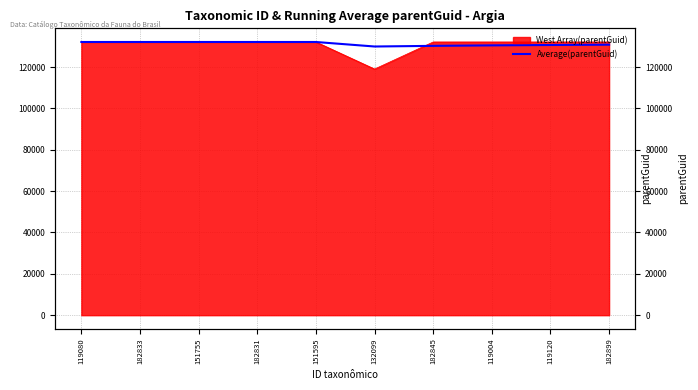

What is the approximate value at 119004?

130463.2